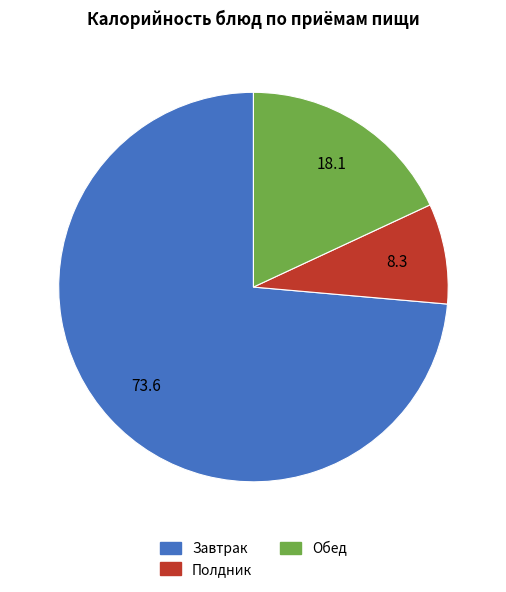

Is there a majority slice in this chart?

Yes